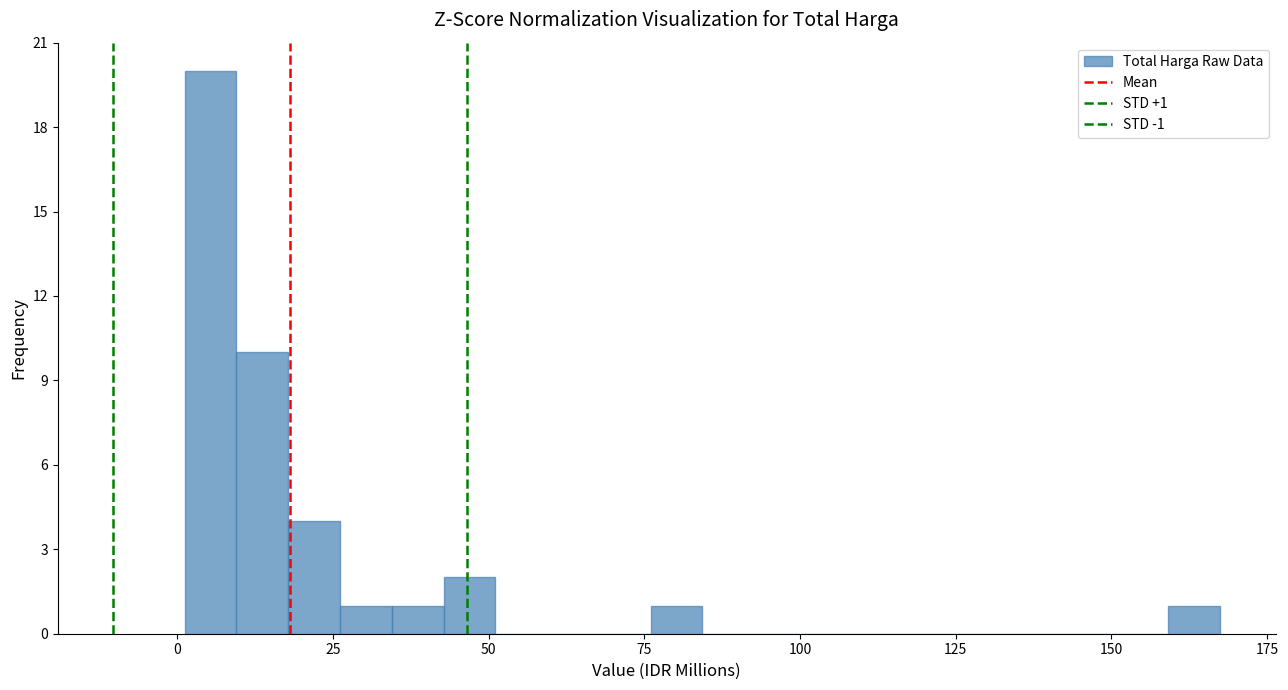

Read against the x-axis, roughly where is the centre of the tallest bar?

5